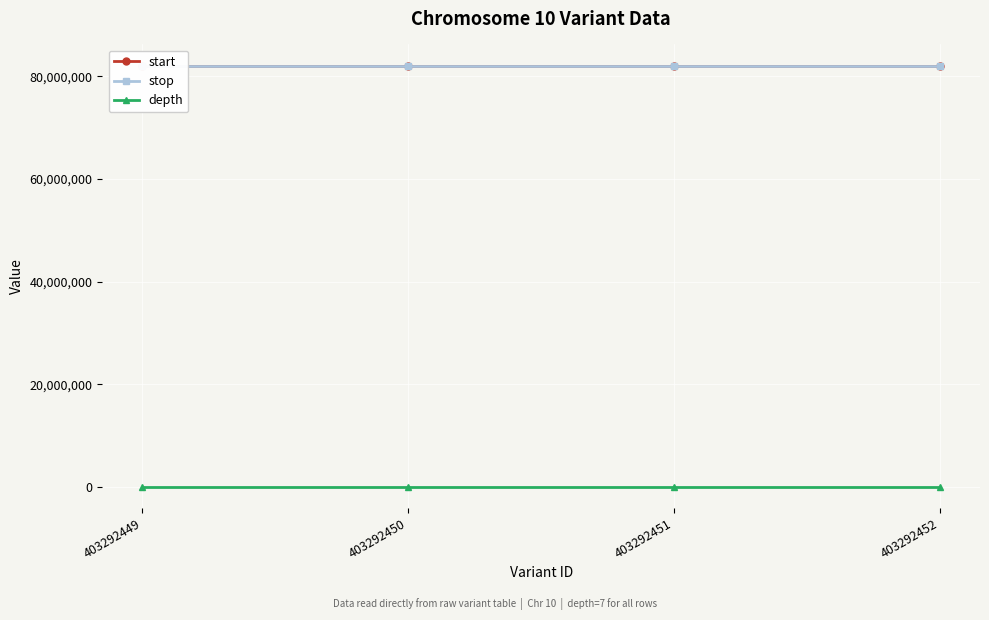

What is the difference between the second highest and second lowest values in the start series?

2